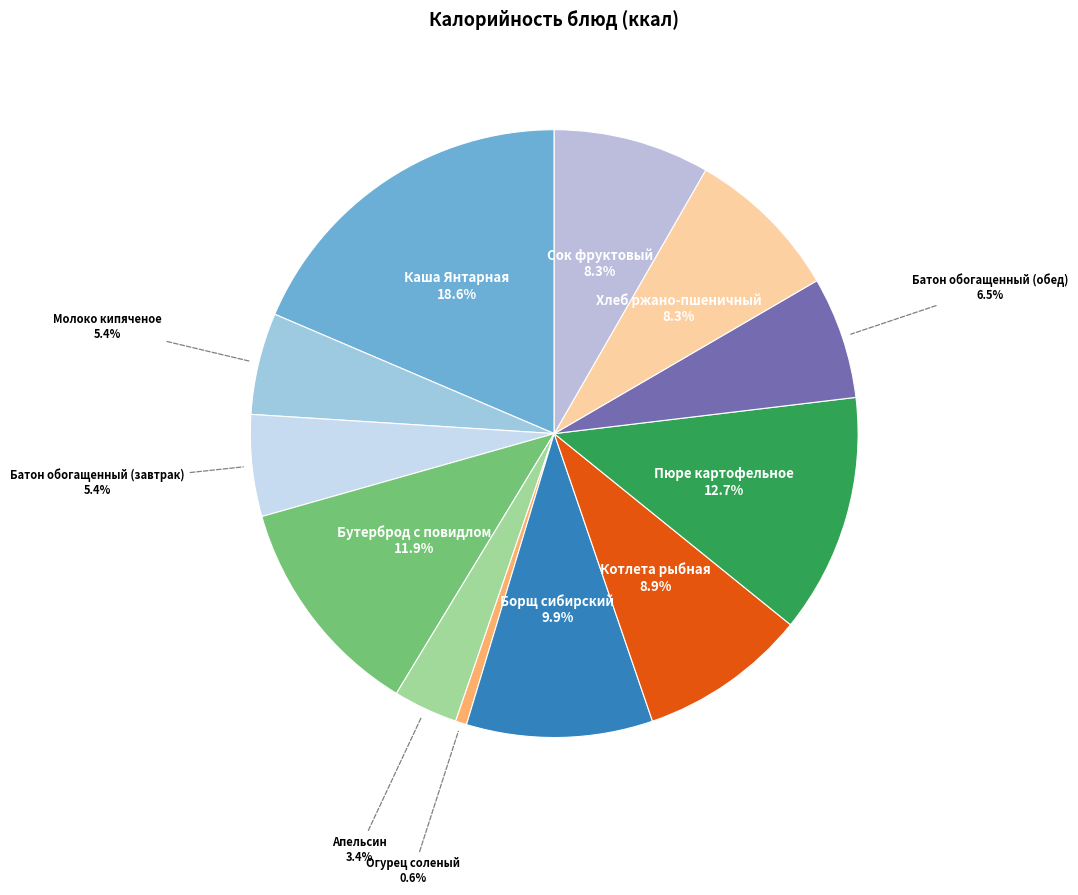

Rank the categories by value from highest to lowest.

Каша Янтарная, Пюре картофельное, Бутерброд с повидлом, Борщ сибирский, Котлета рыбная, Хлеб ржано-пшеничный, Сок фруктовый, Батон обогащенный (обед), Молоко кипяченое, Батон обогащенный (завтрак), Апельсин, Огурец соленый